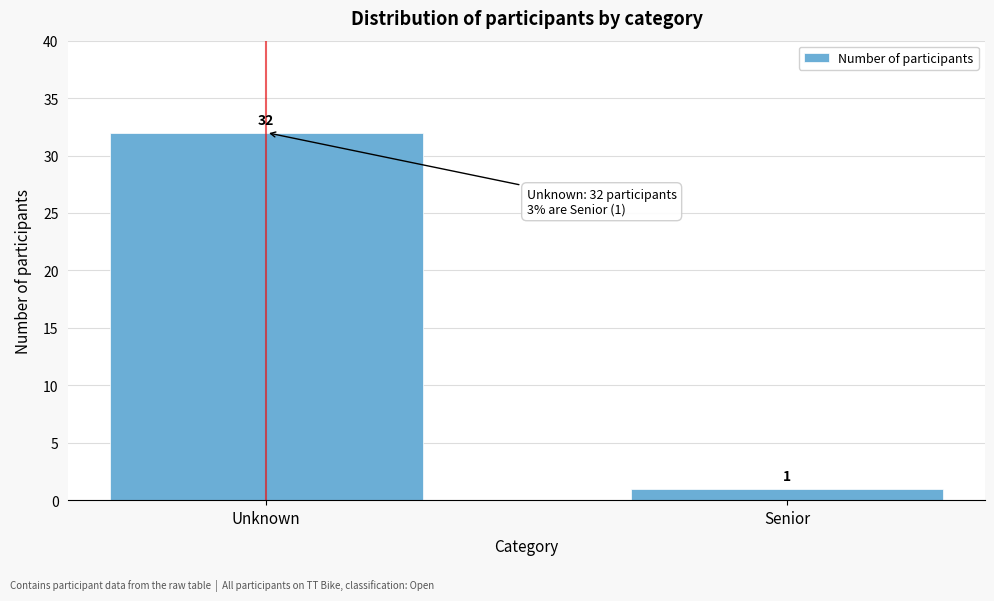

Reading left to right, extract all data points from this chart.

Unknown=32	Senior=1